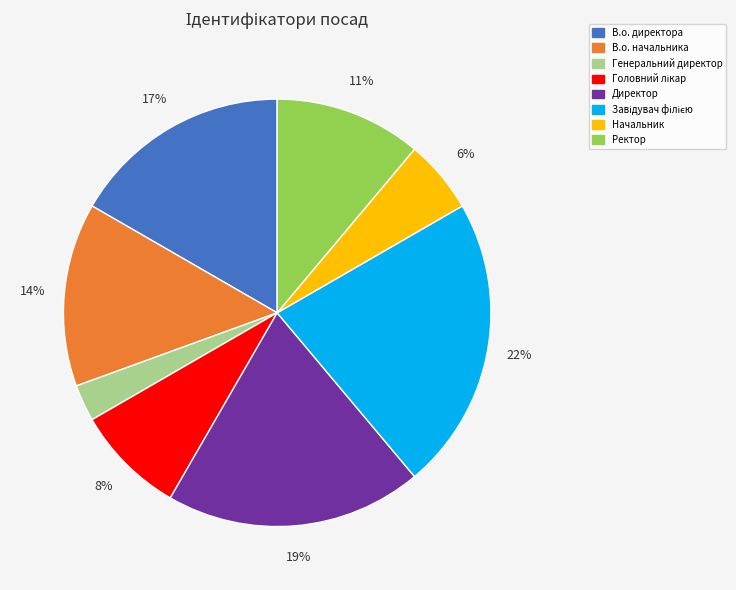

To the nearest percent, what portion does Директор represent?

19%